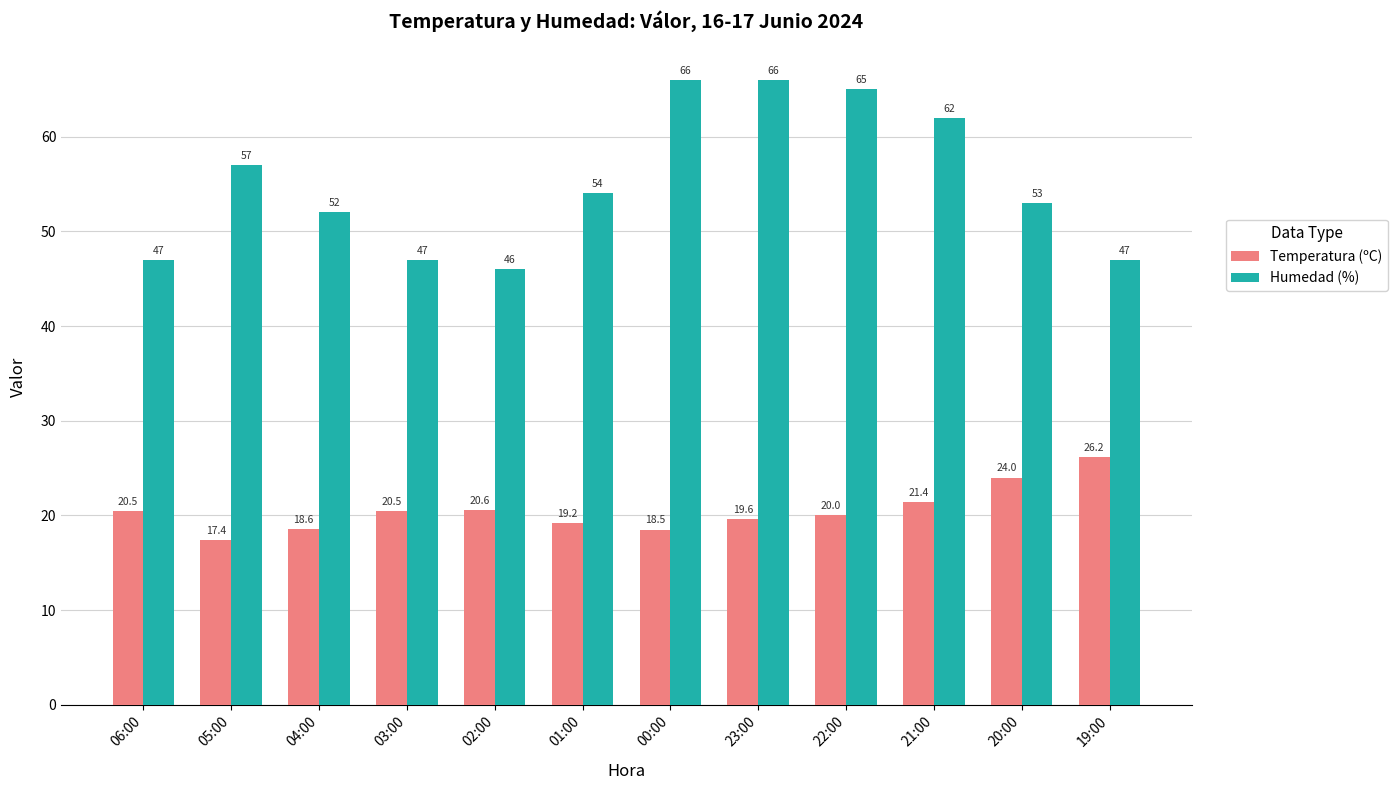

Which series has the largest total across all categories?

Humedad (%)